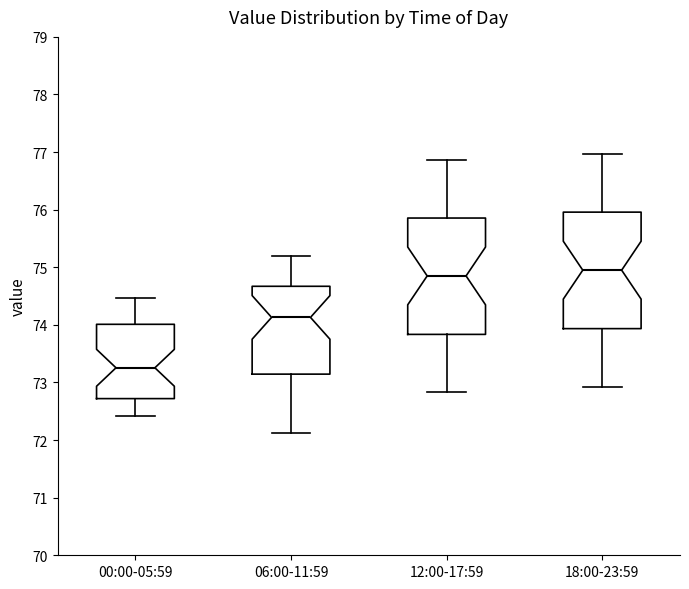

Reading left to right, transcribe this box plot: for each box, give where its median line is, the range the box spans, and where its two whiskers end, as read against the y-axis. The values are not printed on the chart, so give them approximately, as read against the axis.

00:00-05:59: median 73.3, box 72.7 to 74.0, whiskers 72.4 to 74.5
06:00-11:59: median 74.1, box 73.1 to 74.7, whiskers 72.1 to 75.2
12:00-17:59: median 74.9, box 73.8 to 75.9, whiskers 72.8 to 76.9
18:00-23:59: median 75.0, box 73.9 to 76.0, whiskers 72.9 to 77.0